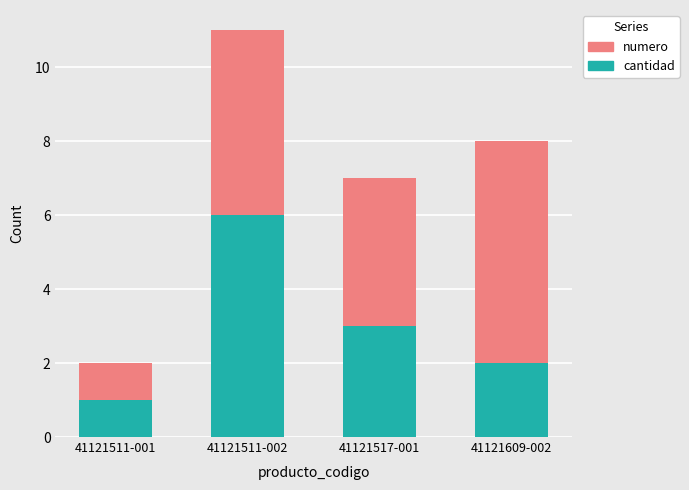

What is the average value of the cantidad series?

3